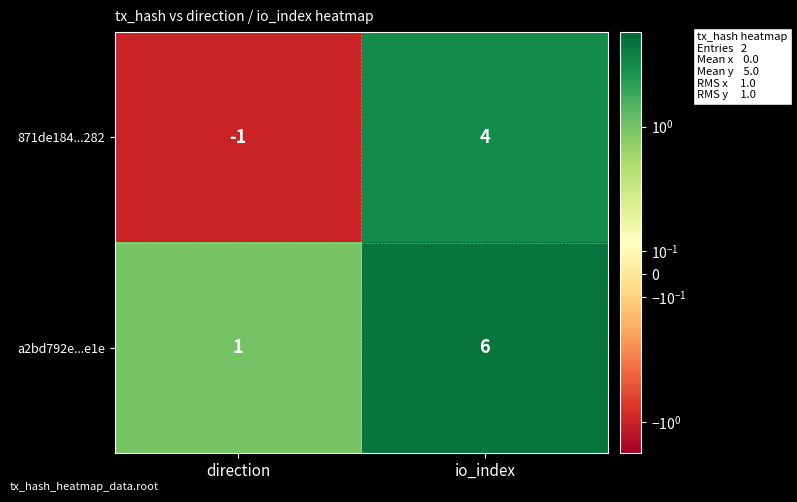

What is the maximum value shown in the chart?

6